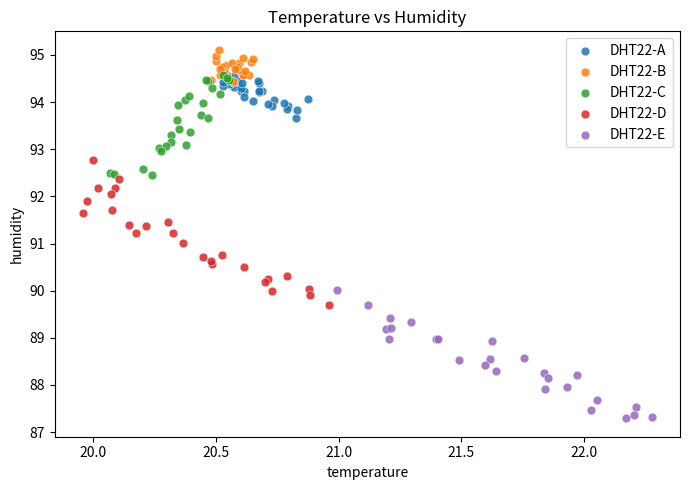

What are all the series names shown in the legend?

DHT22-A, DHT22-B, DHT22-C, DHT22-D, DHT22-E